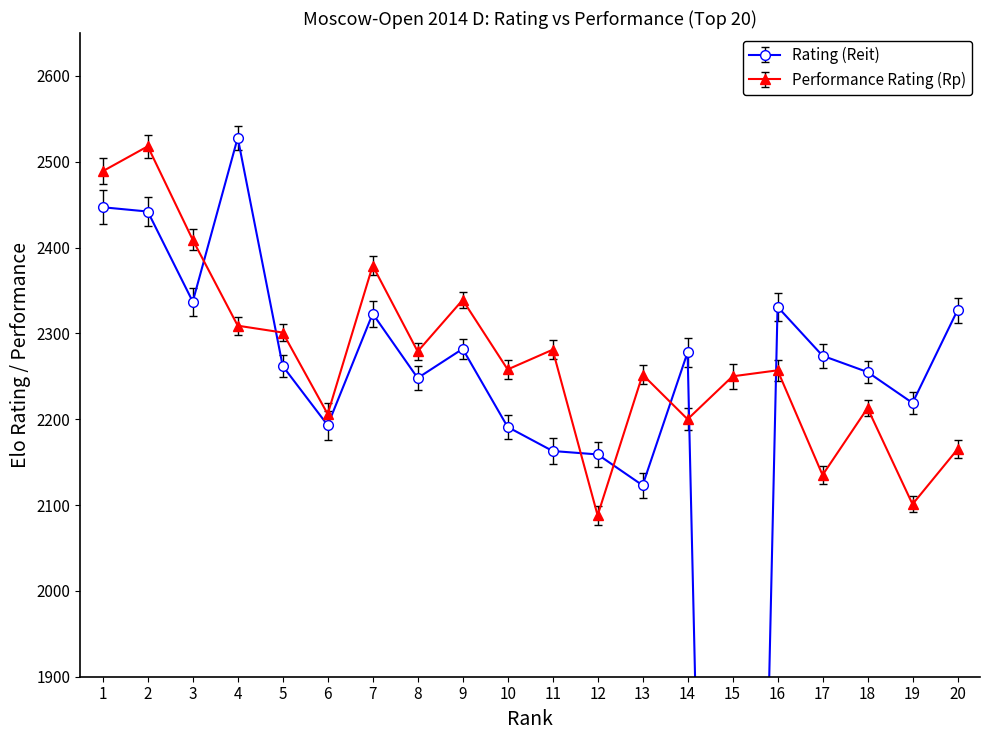

Which series has the widest spread of values?

Rating (Reit)